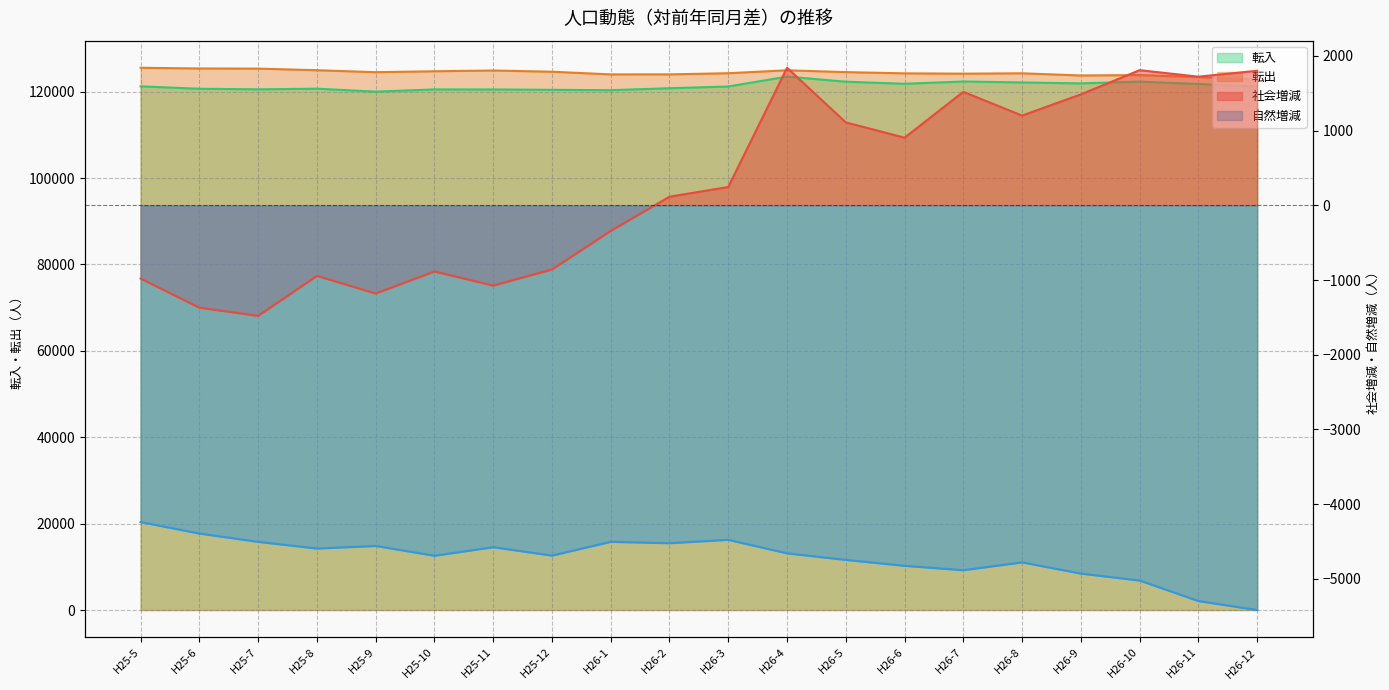

Rank the series at H26-6 from lowest to highest value.

自然増減, 社会増減, 転入, 転出